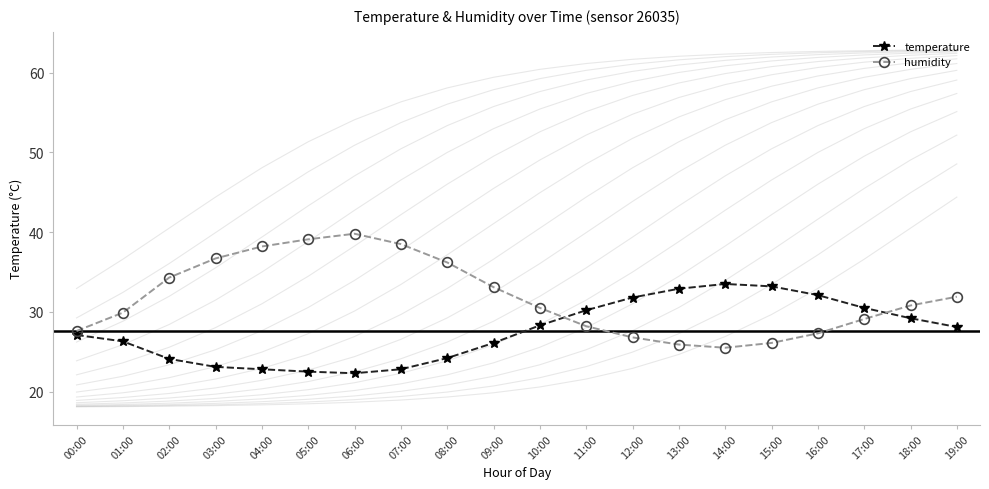

What is the difference between the second highest and minimum values in the temperature series?

10.9